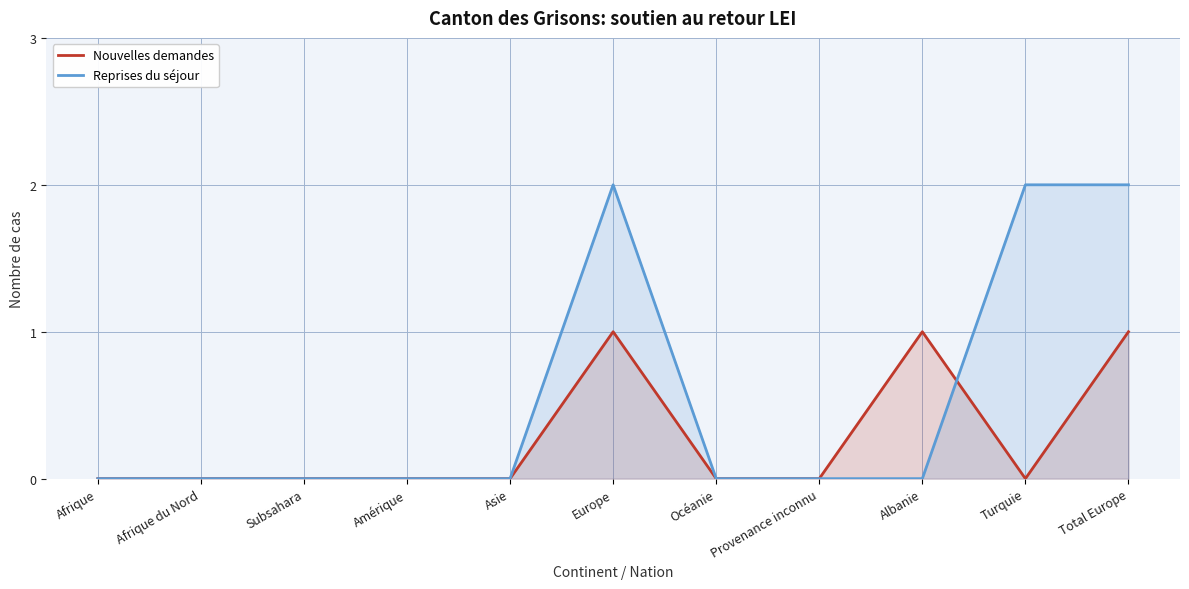

Reading left to right, extract all data points from this chart.

Nouvelles demandes: Afrique=0	Afrique du Nord=0	Subsahara=0	Amérique=0	Asie=0	Europe=1	Océanie=0	Provenance inconnu=0	Albanie=1	Turquie=0	Total Europe=1
Reprises du séjour: Afrique=0	Afrique du Nord=0	Subsahara=0	Amérique=0	Asie=0	Europe=2	Océanie=0	Provenance inconnu=0	Albanie=0	Turquie=2	Total Europe=2